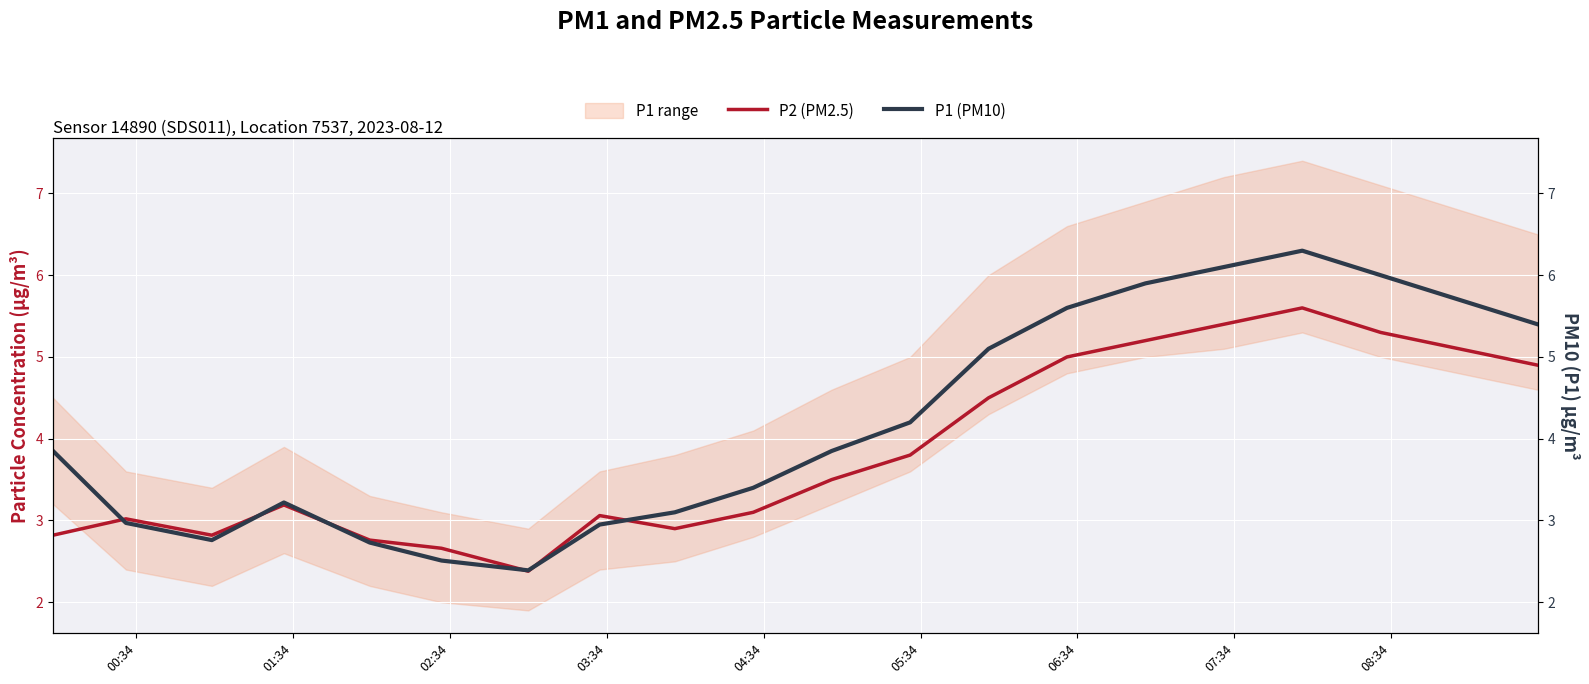

At 08:34, list the series in order from largest to smallest.

P1 (PM10), P2 (PM2.5)